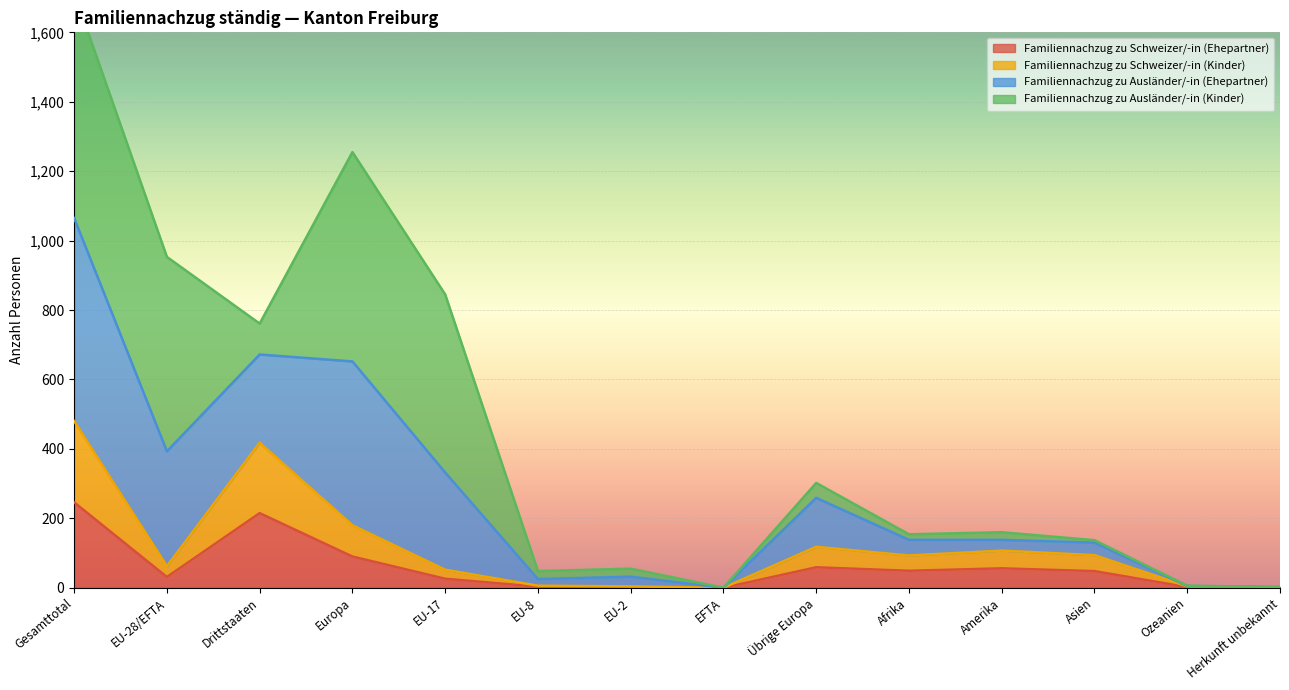

True or false: Familiennachzug zu Ausländer/-in (Ehepartner) has more than 0 interior local peaks.

True